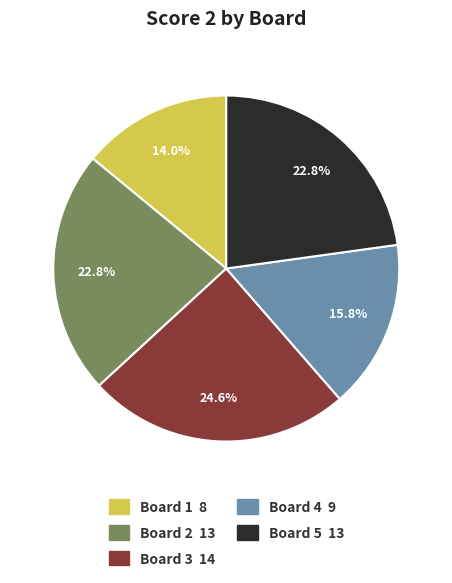

Is there a majority slice in this chart?

No